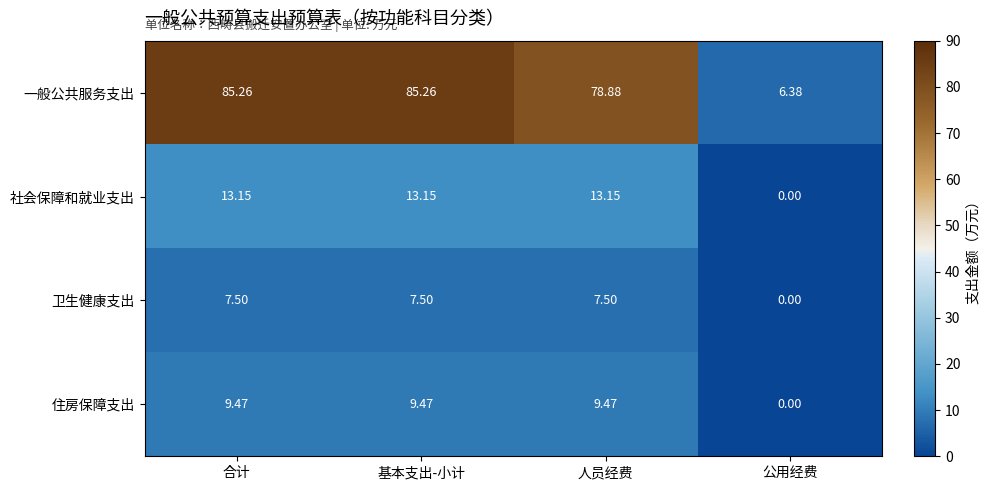

What is the total value across all series at 合计?

115.4